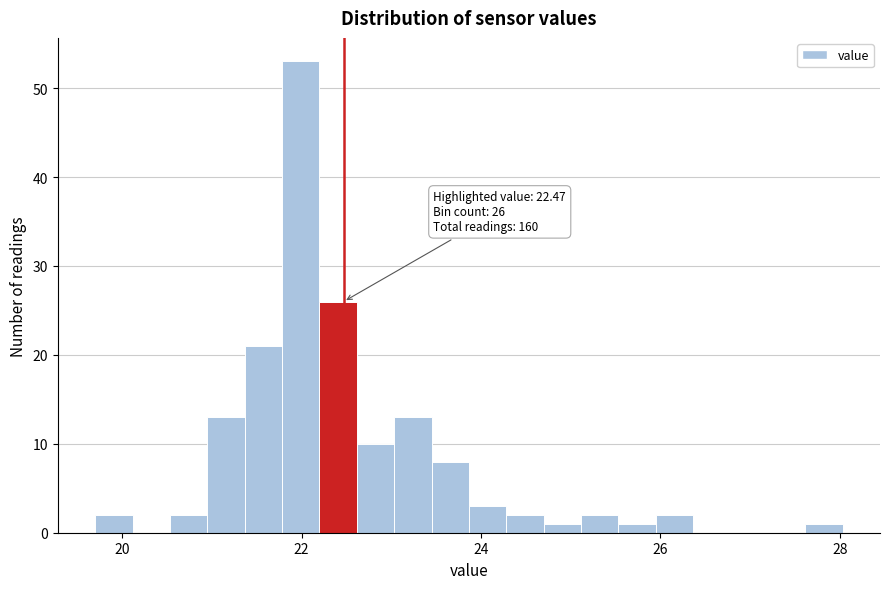

Read against the x-axis, roughly where is the centre of the tallest bar?

22.0